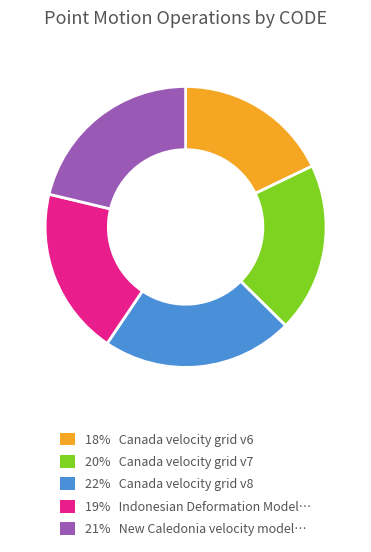

Does any single category account for the majority?

No